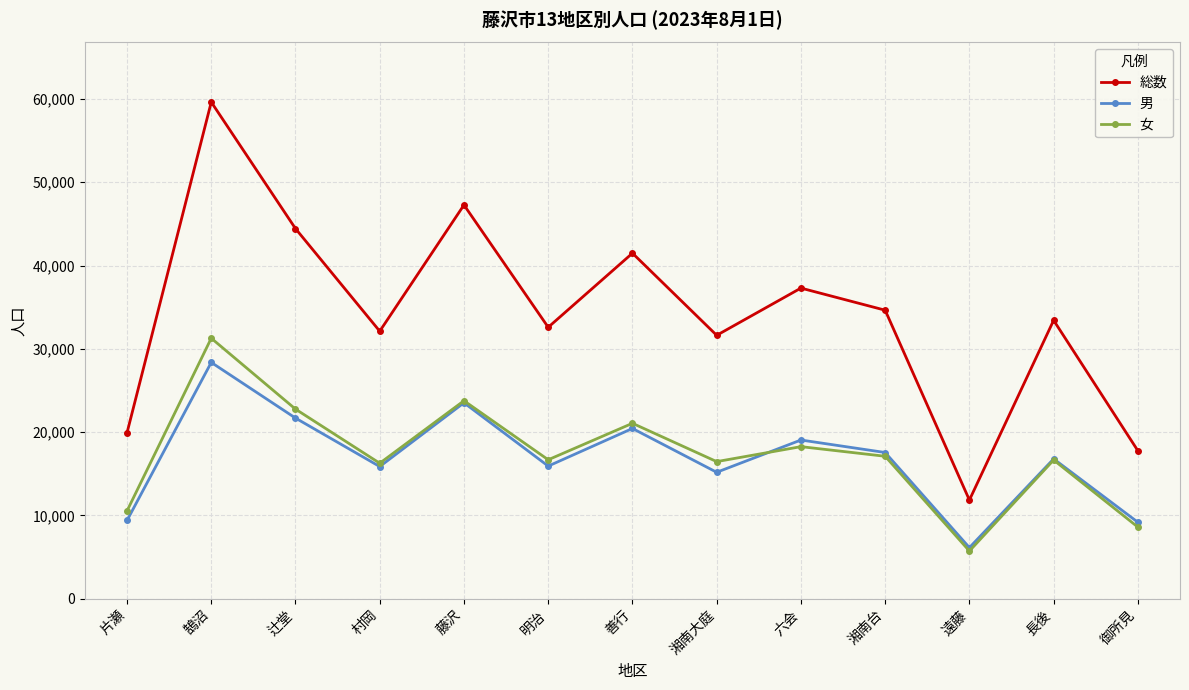

True or false: 総数 and 男 intersect in this chart.

False